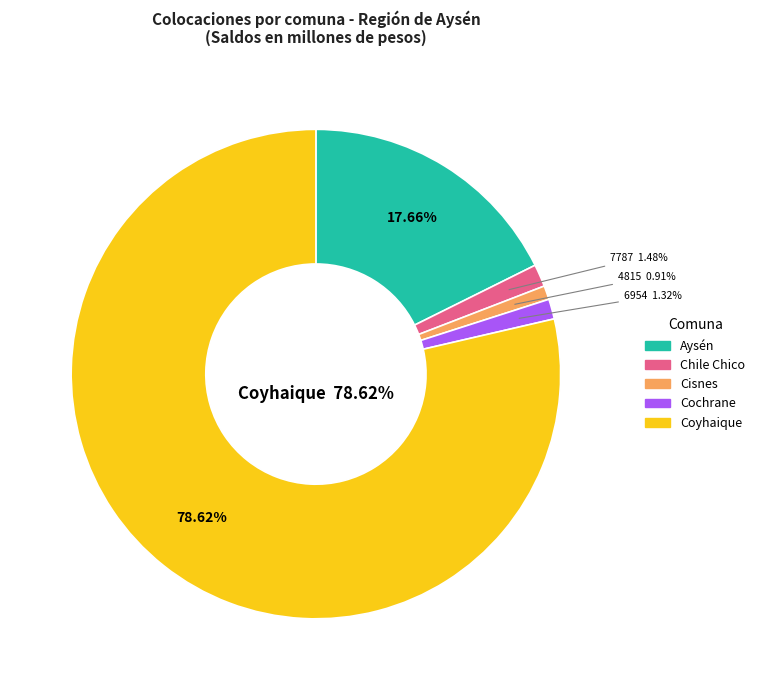

Is Aysén the majority of the pie?

No